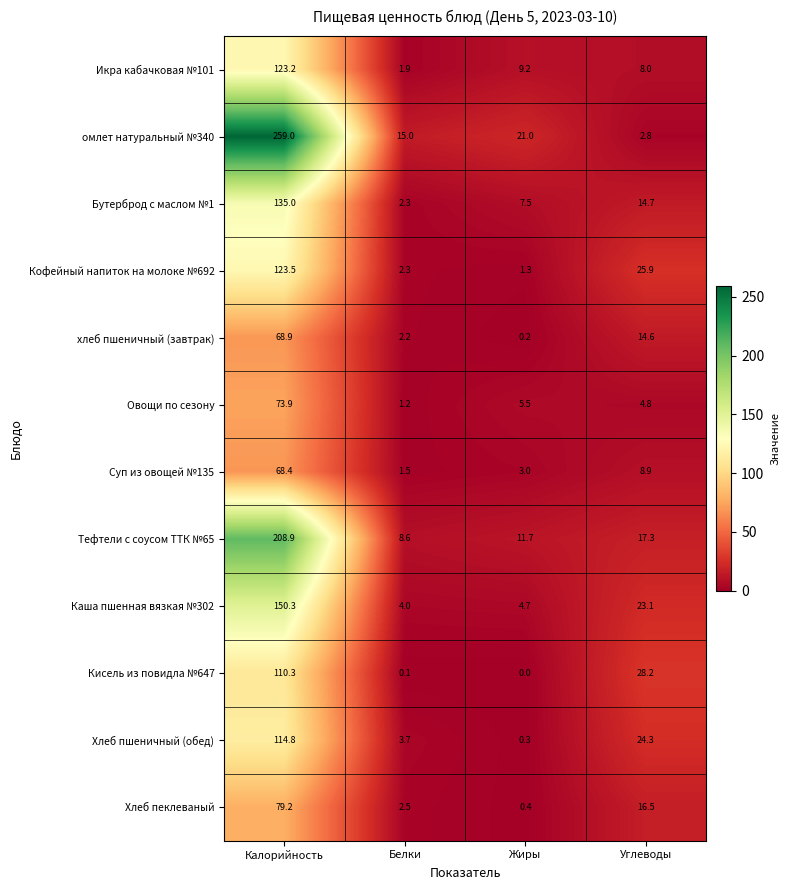

The омлет натуральный №340 series shows 21.0 at Жиры. True or false?

True